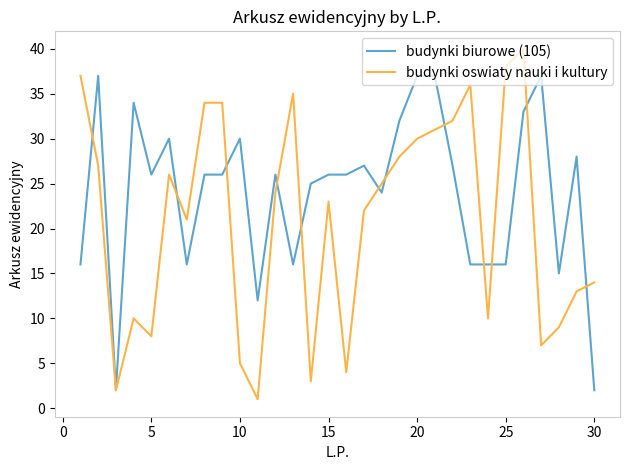

Which series has the widest spread of values?

budynki oswiaty nauki i kultury